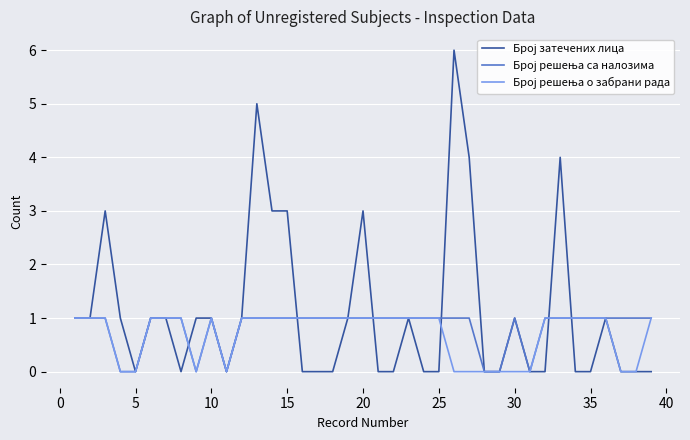

What is the greatest value displayed?

6